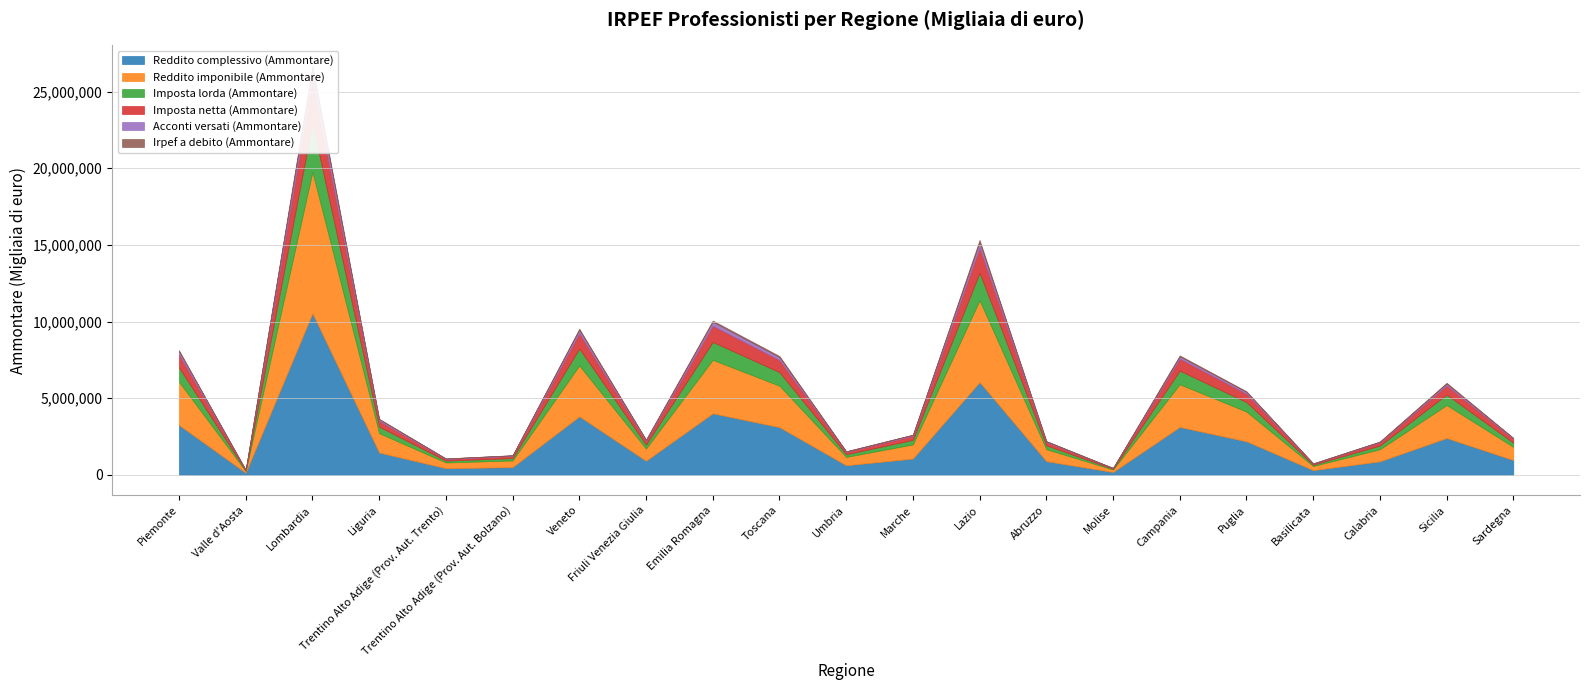

Where does the Reddito complessivo (Ammontare) series first go above 1055763?

Piemonte